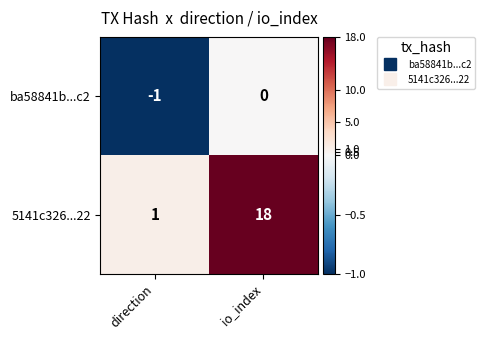

Read the 5141c326...22 value at io_index.

18